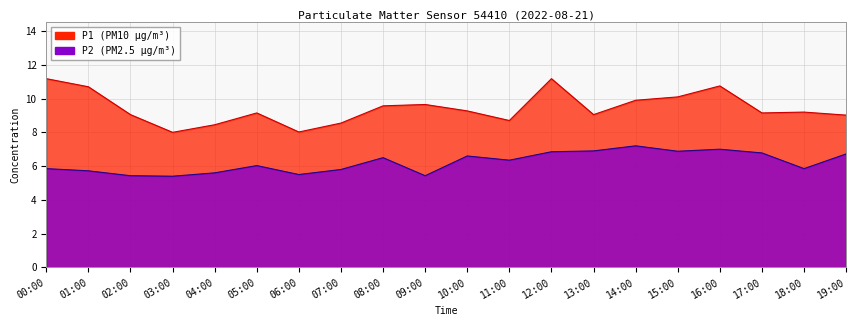

Rank the categories by P1 value from highest to lowest.

00:00, 12:00, 16:00, 01:00, 15:00, 14:00, 09:00, 08:00, 10:00, 18:00, 05:00, 17:00, 02:00, 13:00, 19:00, 11:00, 07:00, 04:00, 06:00, 03:00